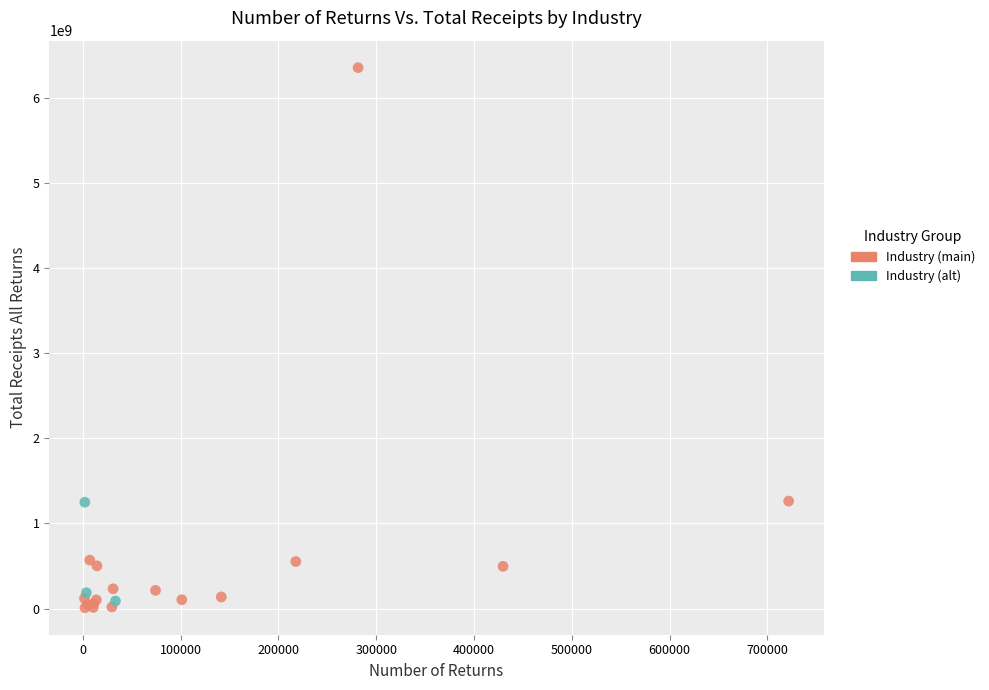

Which series has the widest spread of Y values?

Industry (main)